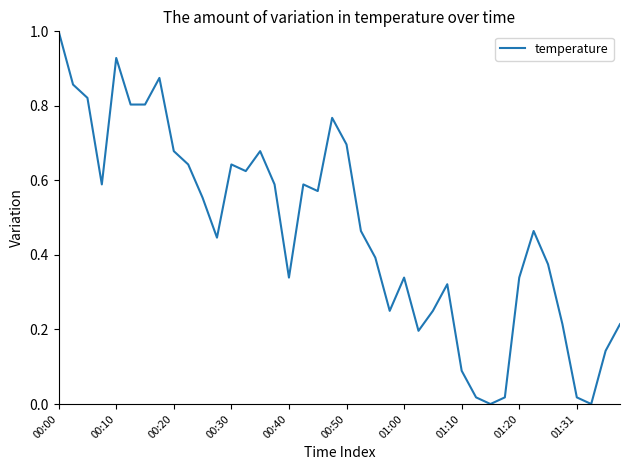

Does the chart have visible grid lines?

No